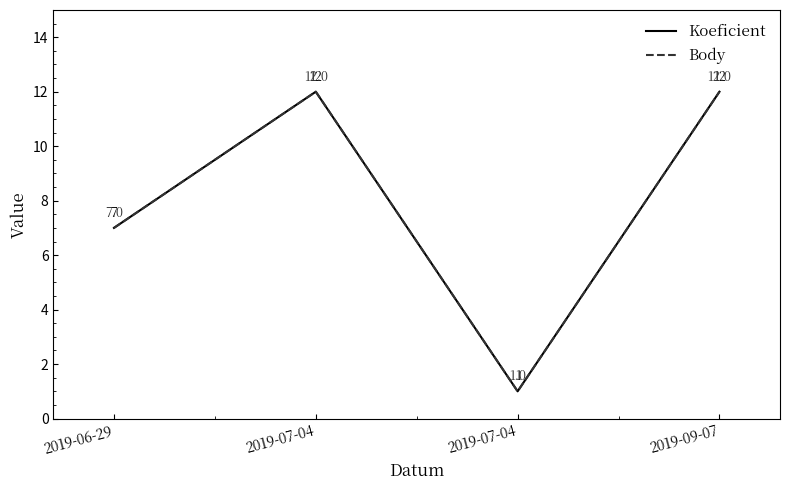

What is the label of the 2nd point from the left?

2019-07-04